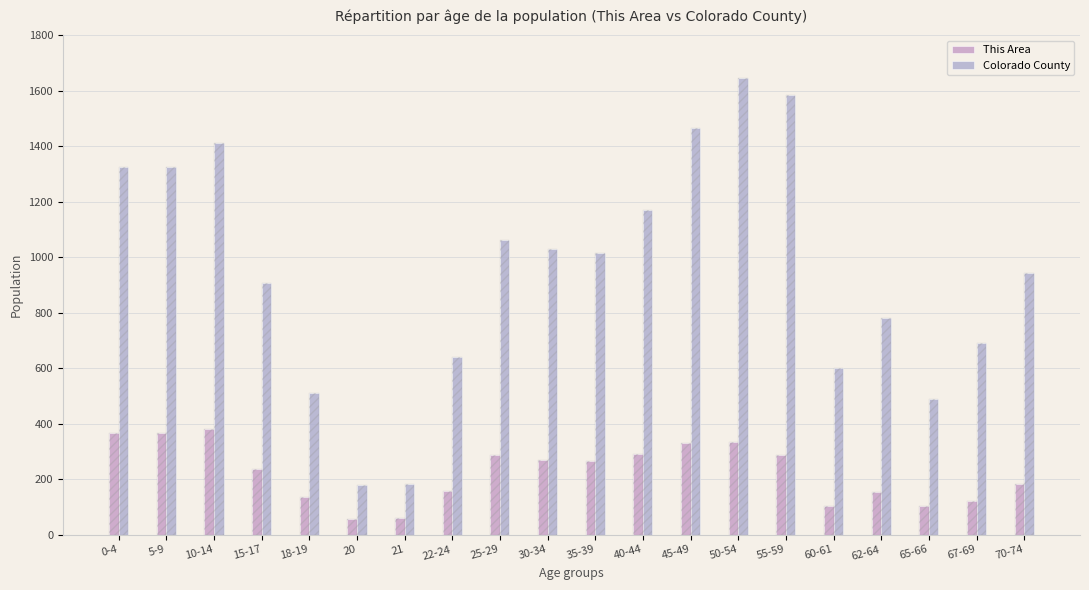

What are all the series names shown in the legend?

This Area, Colorado County